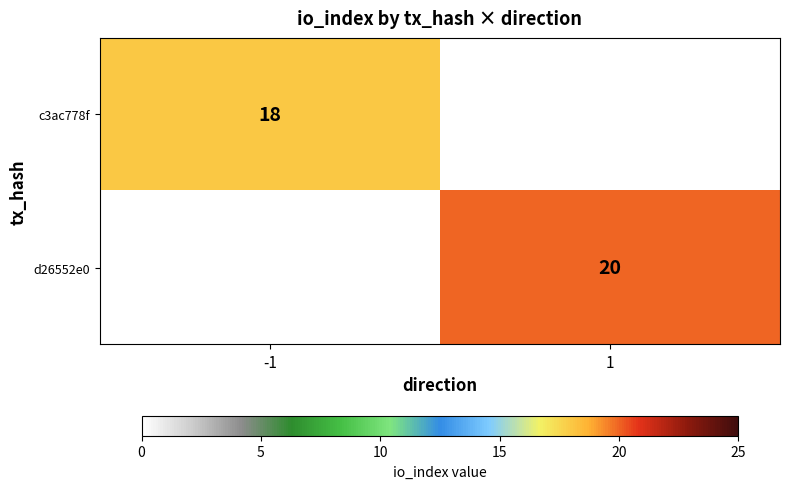

What is the greatest value displayed?

20